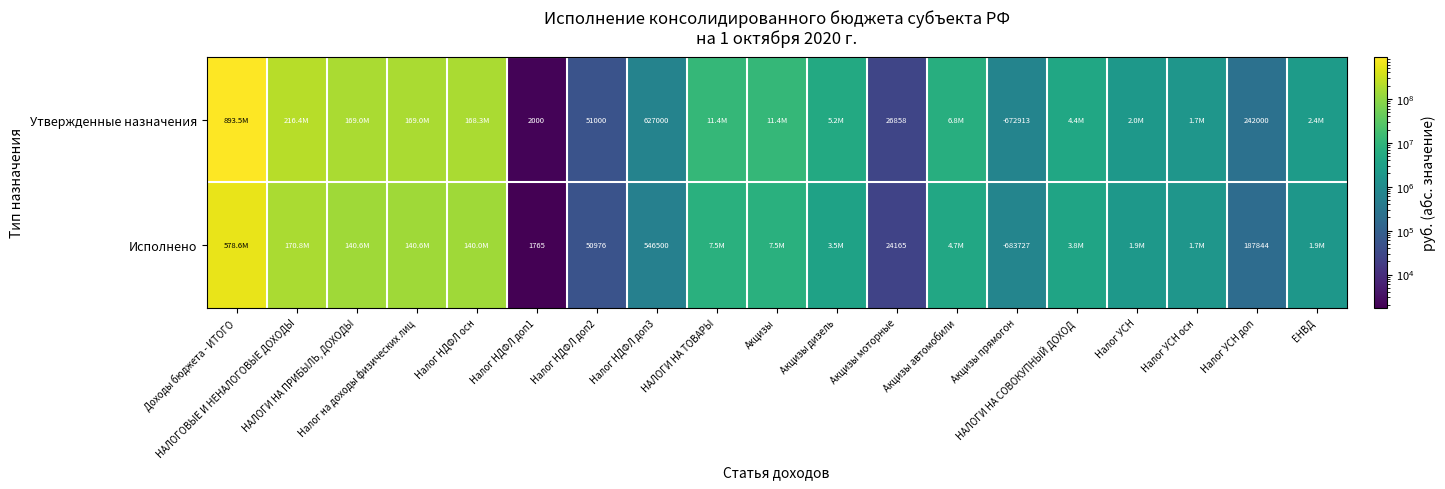

The Утвержденные назначения series shows 893500149.2 at Доходы бюджета - ИТОГО. True or false?

True